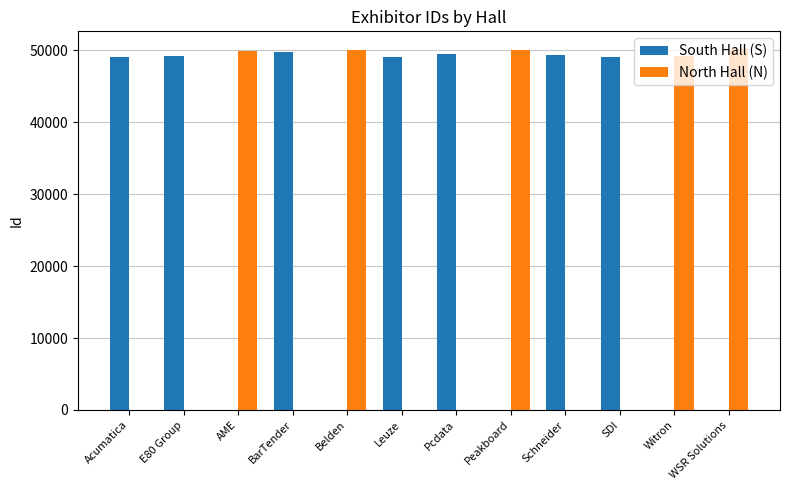

What are all the series names shown in the legend?

South Hall (S), North Hall (N)